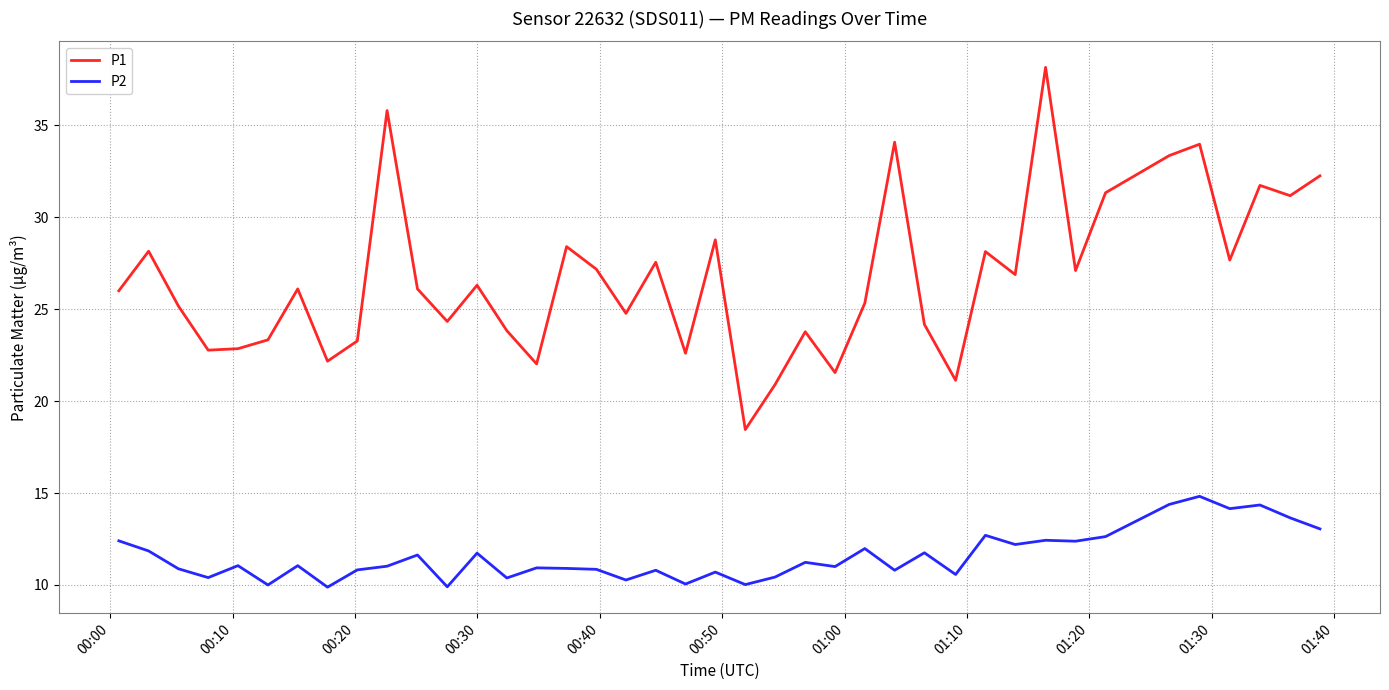

At how many categories does at least one series exceed 31?

9